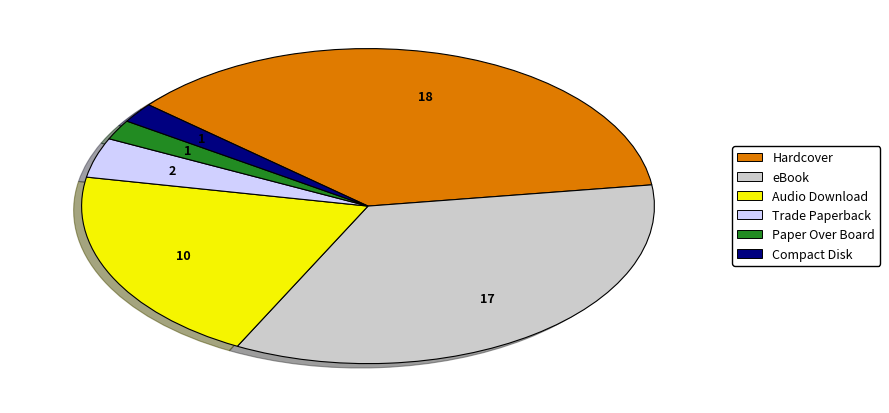

Which has a higher value, Paper Over Board or Audio Download?

Audio Download